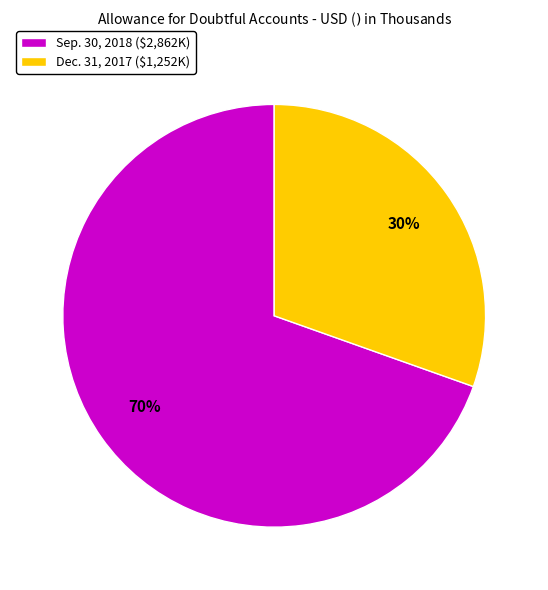

Does Dec. 31, 2017 ($1,252K) represent more than half of the total?

No